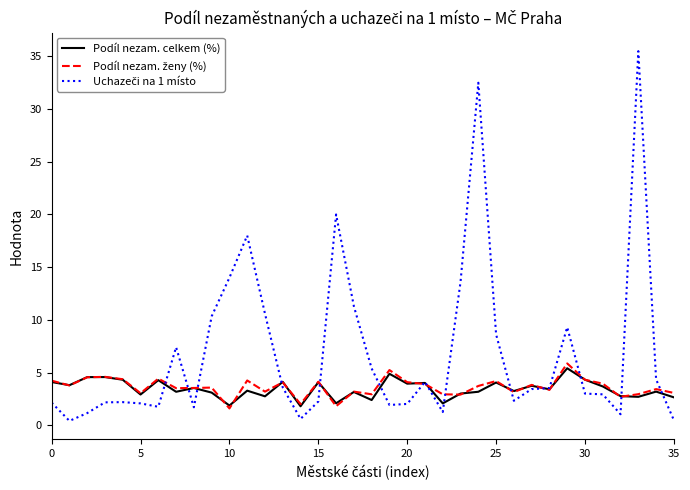

What is the sum of all Podíl nezam. celkem (%) values?

124.1